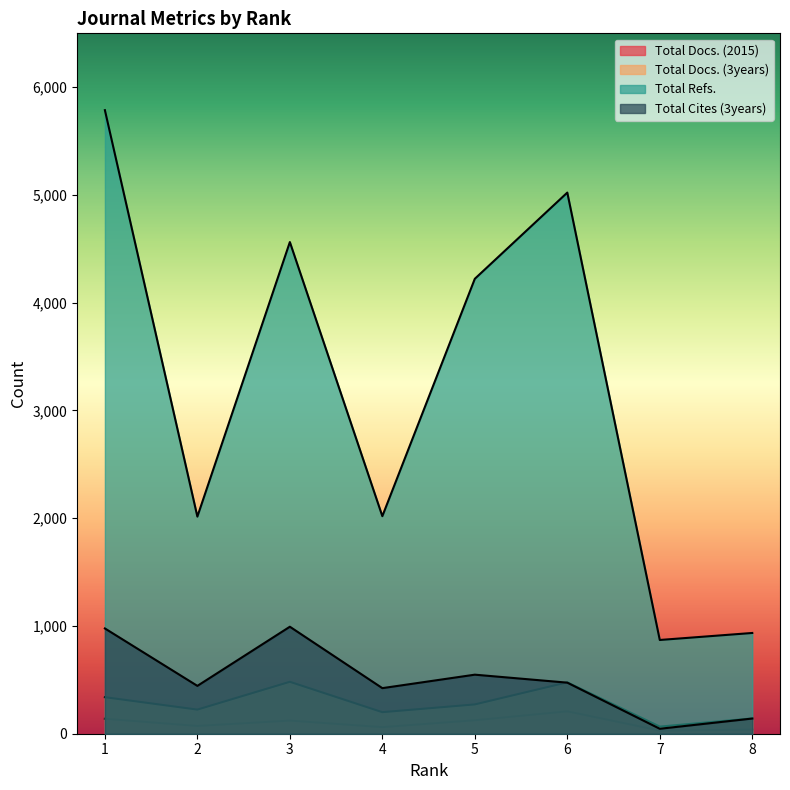

What are all the series names shown in the legend?

Total Docs. (2015), Total Docs. (3years), Total Refs., Total Cites (3years)